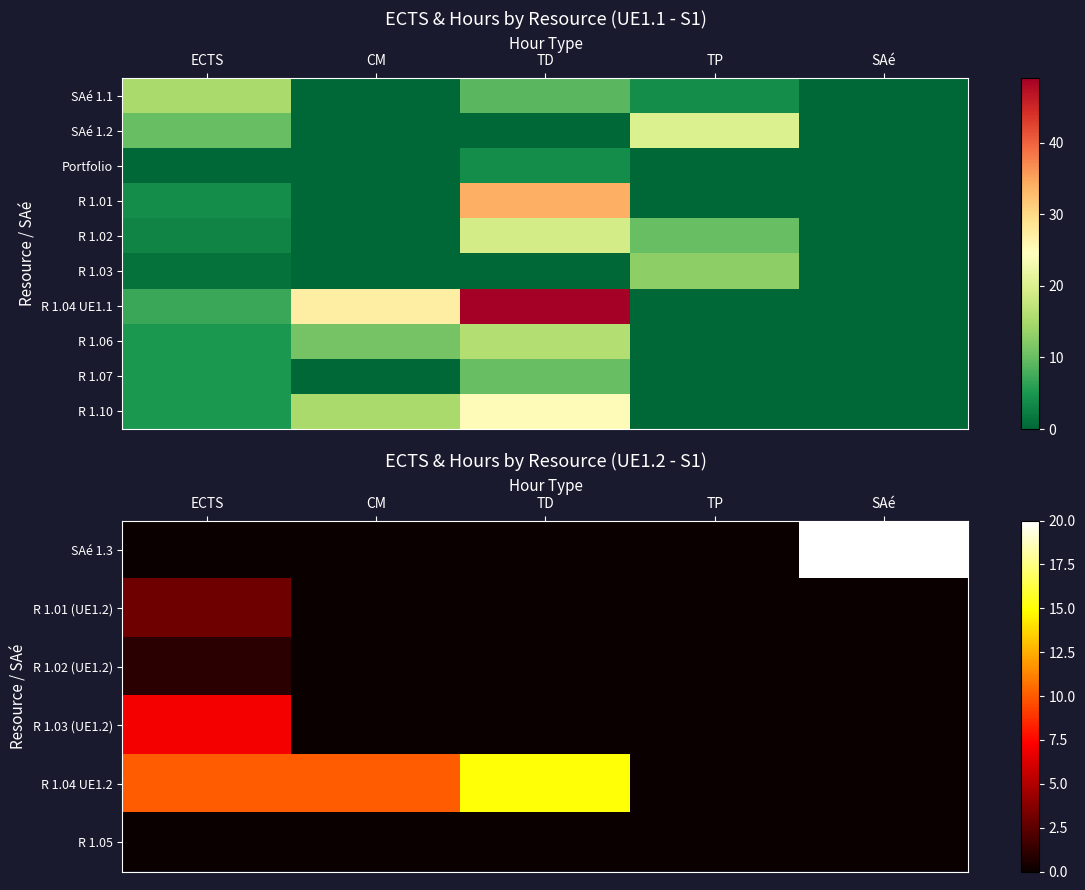

What is the sum of the R 1.10 values at TD and CM?

40